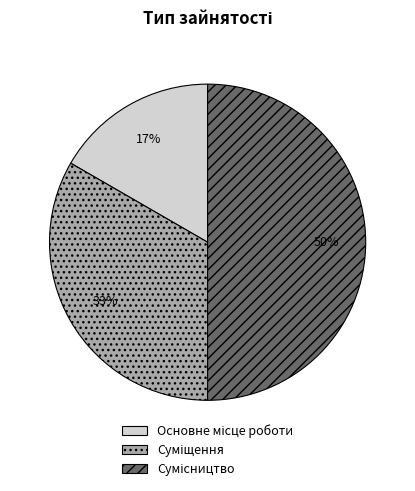

To the nearest percent, what is the average slice percentage?

33%